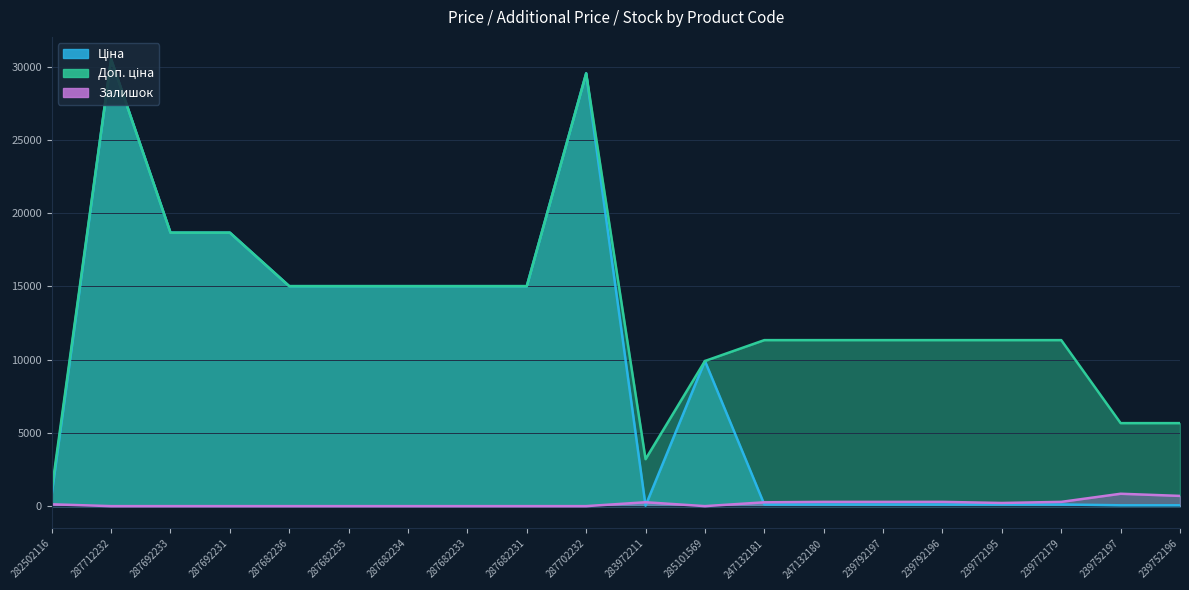

The Доп. ціна series shows 21740.7 at 287682231. True or false?

False